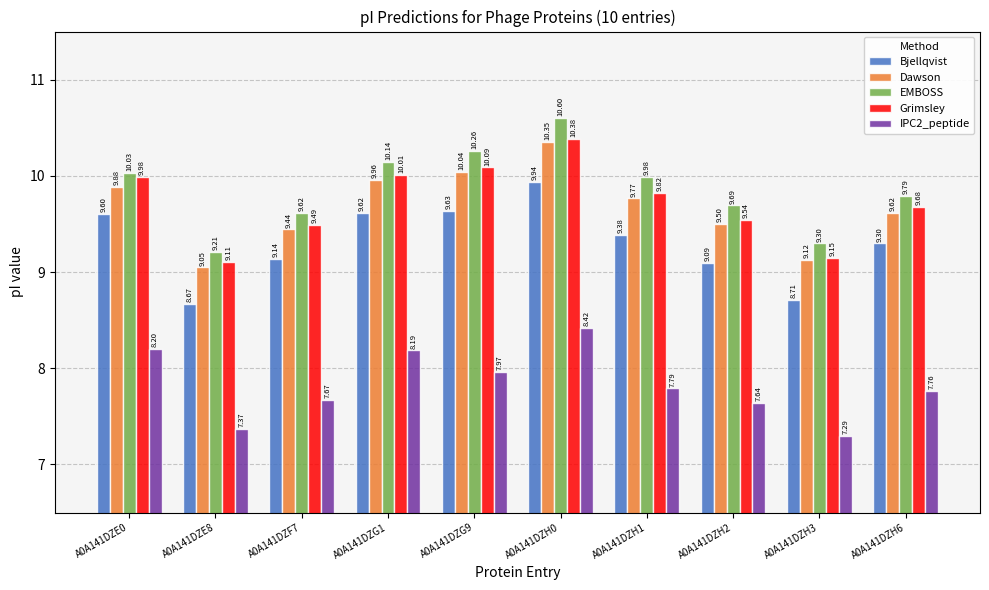

Which label corresponds to the smallest value in the chart?

A0A141DZH3